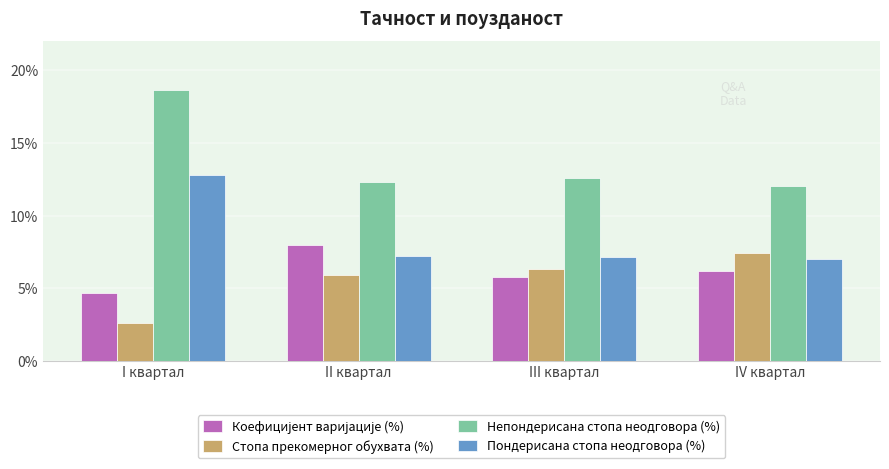

Which series has the widest spread of values?

Непондерисана стопа неодговора (%)